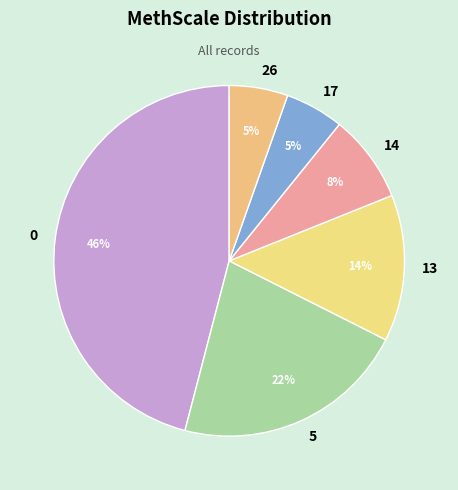

What is the ratio of the value at 13 to the value at 5?

0.6